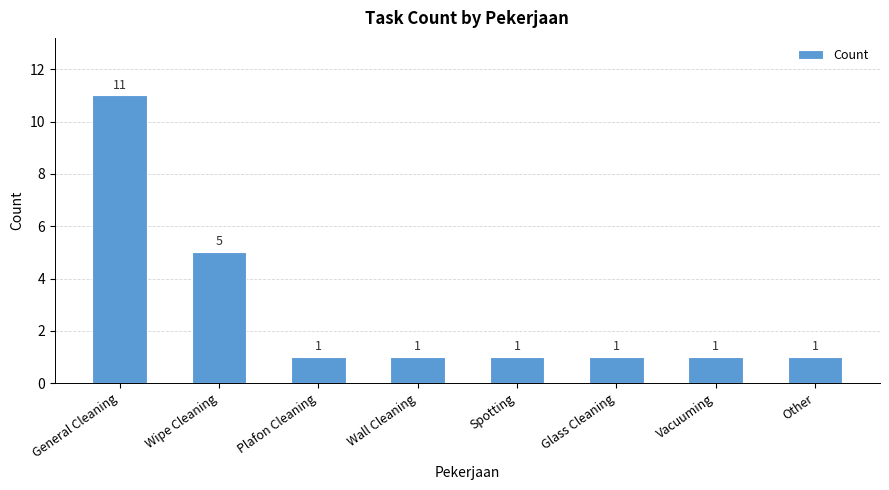

What is the label of the 1st bar from the right?

Other